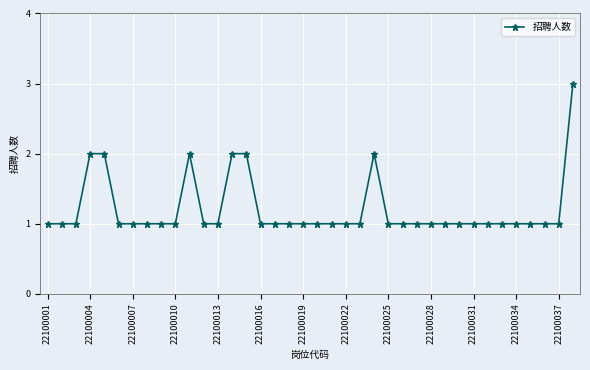

Is this an area chart (filled region under the line)?

No